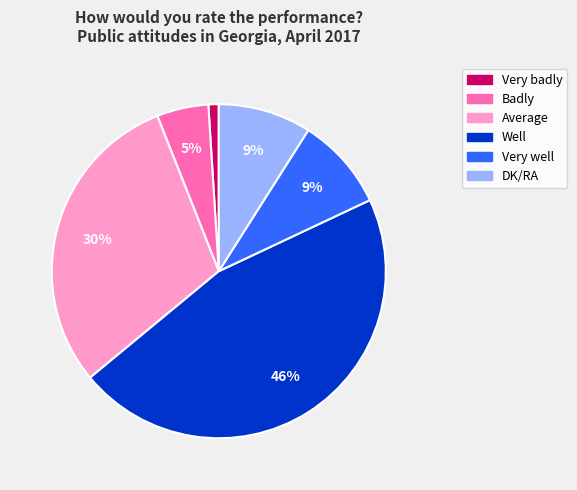

To the nearest percent, what percentage of the pie is Very well?

9%